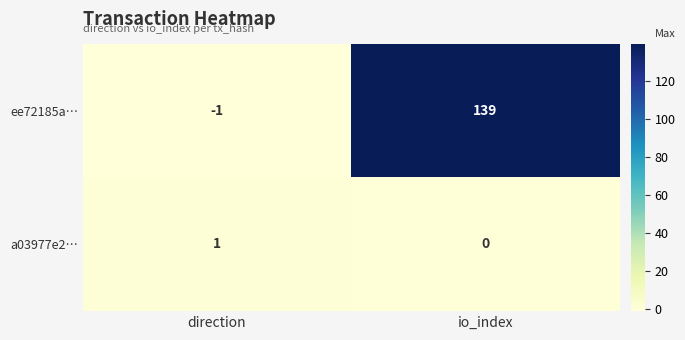

Reading right to left, list all the values displayed in this chart.

ee72185a…: 139	-1
a03977e2…: 0	1